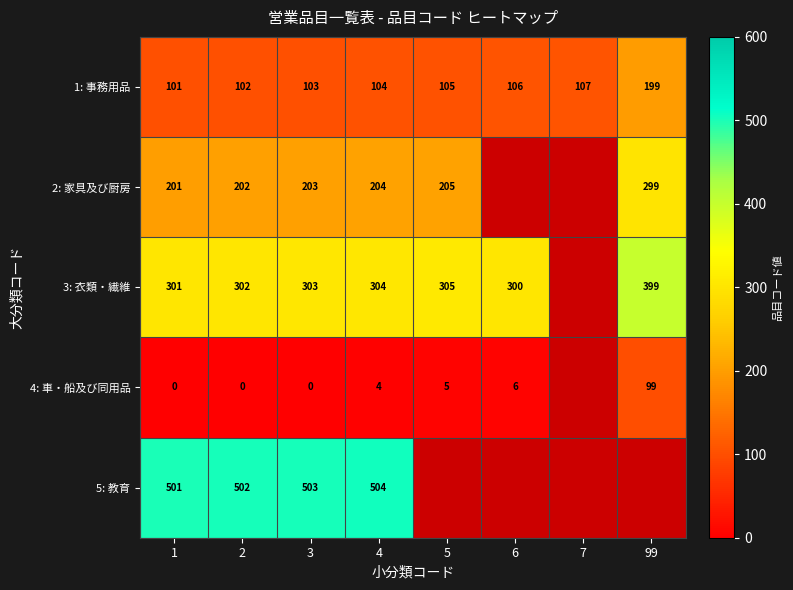

At which label does 1: 事務用品 reach its peak?

99